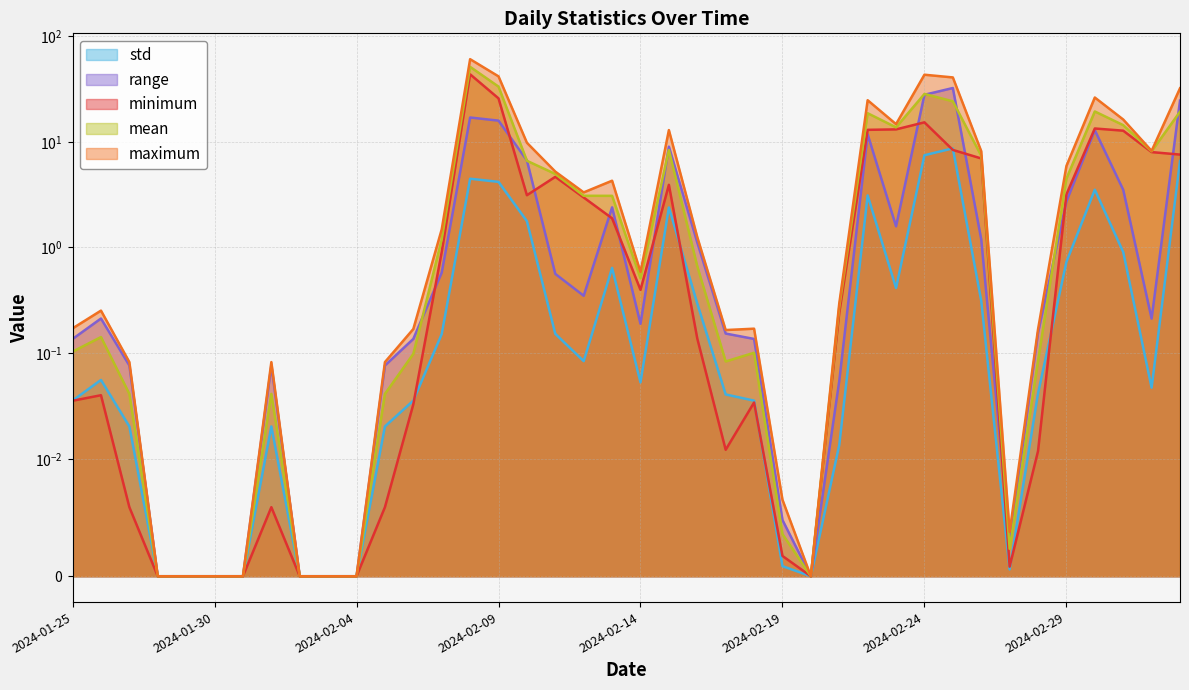

Reading left to right, list all the values displayed in this chart.

minimum: 0.0	0.0	0.0	0.0	0.0	0.0	0.0	0.0	0.0	0.0	0.0	0.0	0.0	0.9	43.5	25.8	3.1	4.7	3.0	1.9	0.4	3.9	0.1	0.0	0.0	0.0	0.0	0.2	13.0	13.1	15.3	8.4	7.0	0.0	0.0	3.2	13.4	12.7	8.0	7.6
maximum: 0.2	0.3	0.1	0.0	0.0	0.0	0.0	0.1	0.0	0.0	0.0	0.1	0.2	1.5	60.5	41.6	9.8	5.2	3.3	4.3	0.6	12.9	1.3	0.2	0.2	0.0	0.0	0.3	24.7	14.7	43.1	40.7	8.2	0.0	0.2	5.9	26.2	16.3	8.2	32.1
mean: 0.1	0.1	0.0	0.0	0.0	0.0	0.0	0.0	0.0	0.0	0.0	0.0	0.1	1.2	51.2	33.3	6.6	5.0	3.1	3.1	0.5	8.4	0.7	0.1	0.1	0.0	0.0	0.3	18.6	13.7	28.4	24.2	7.4	0.0	0.1	4.5	19.4	14.4	8.1	19.3
std: 0.0	0.1	0.0	0.0	0.0	0.0	0.0	0.0	0.0	0.0	0.0	0.0	0.0	0.2	4.5	4.2	1.8	0.2	0.1	0.6	0.1	2.4	0.3	0.0	0.0	0.0	0.0	0.0	3.1	0.4	7.5	8.7	0.3	0.0	0.0	0.7	3.5	0.9	0.0	6.6
range: 0.1	0.2	0.1	0.0	0.0	0.0	0.0	0.1	0.0	0.0	0.0	0.1	0.1	0.6	17.0	15.9	6.7	0.6	0.3	2.4	0.2	9.0	1.1	0.2	0.1	0.0	0.0	0.1	11.8	1.6	27.9	32.3	1.2	0.0	0.2	2.7	12.9	3.5	0.2	24.5